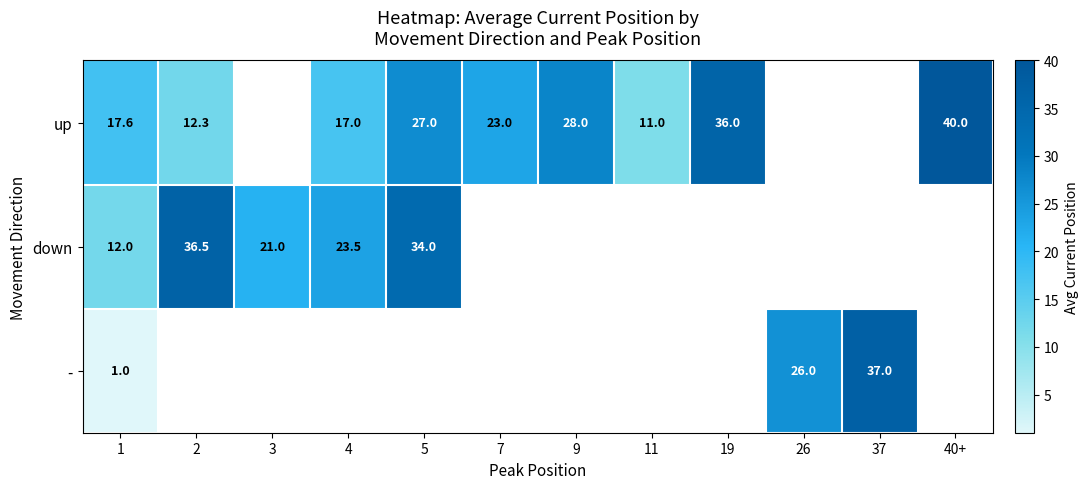

Which category has the lowest value in the down series?

1